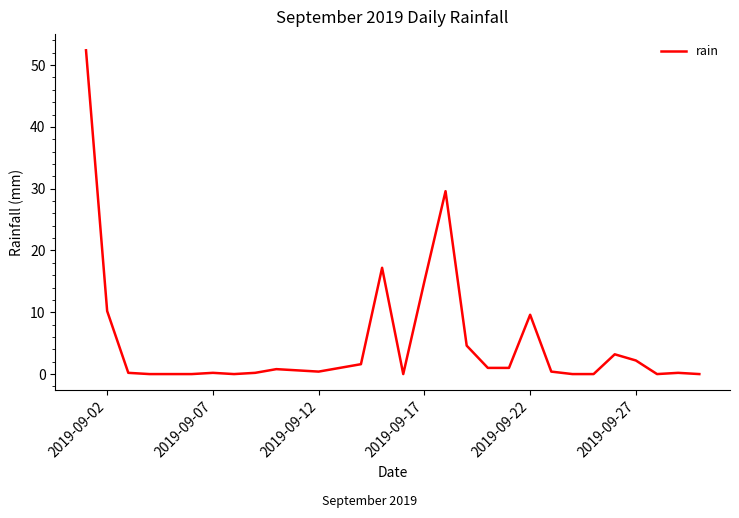

What is the difference between the maximum and minimum values?

52.4